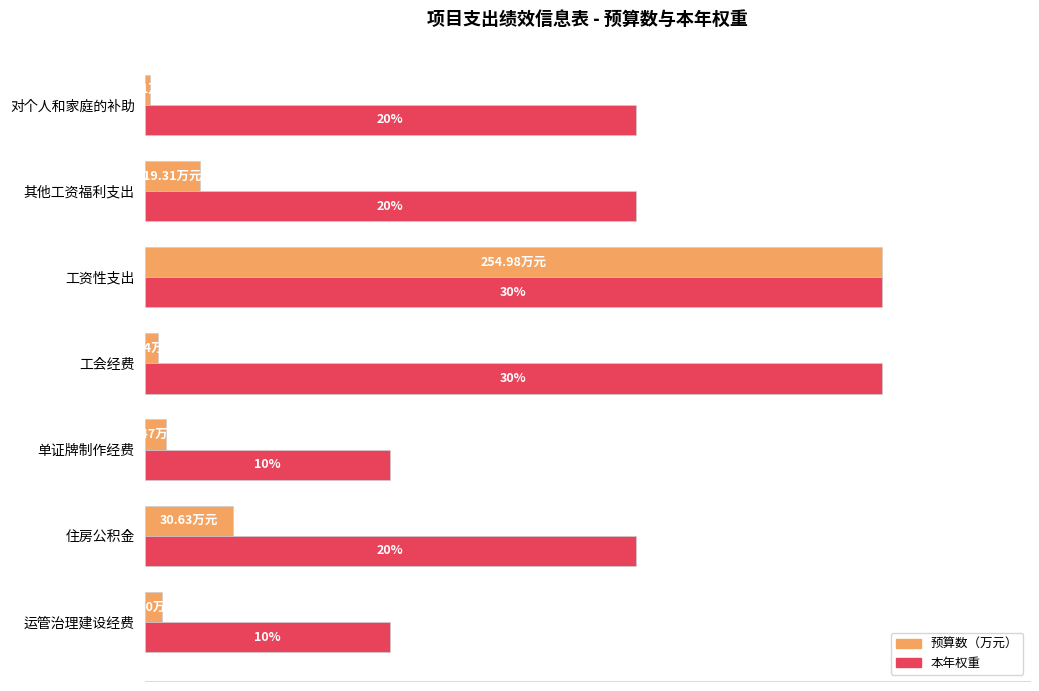

What are all the series names shown in the legend?

预算数（万元）, 本年权重